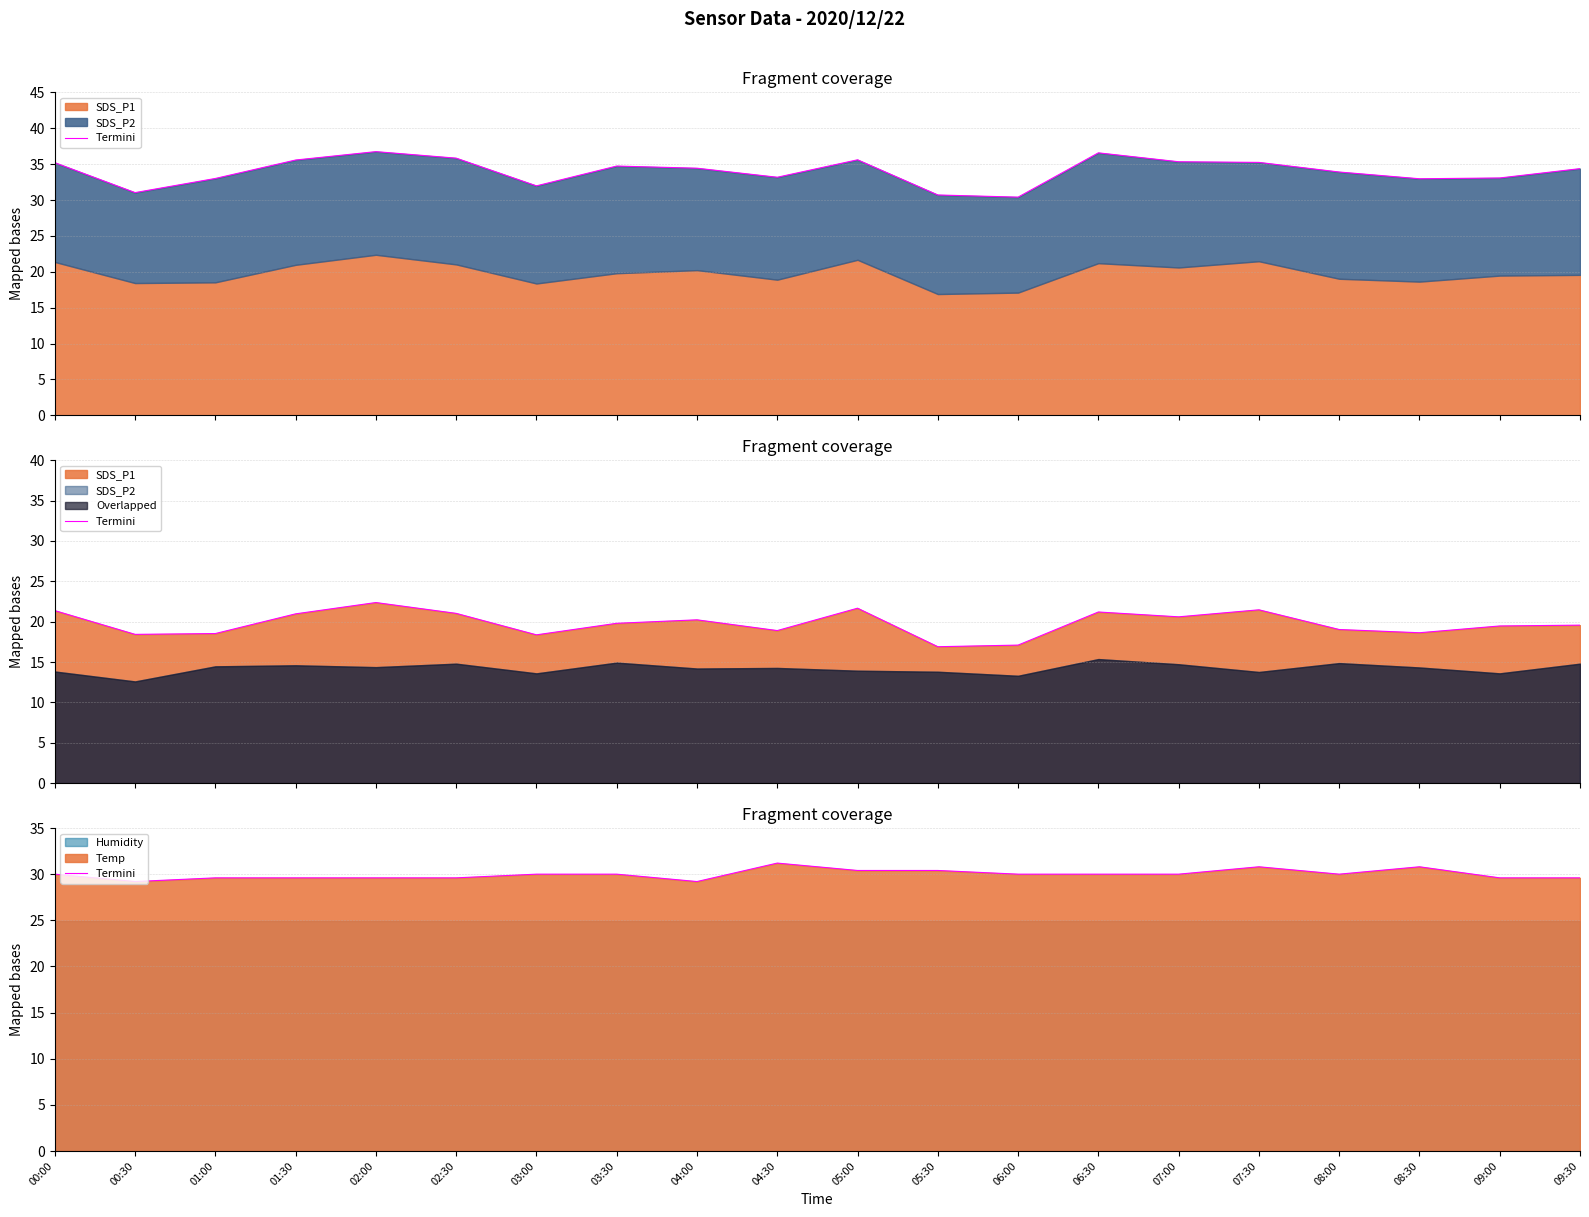

What is the value of the 15th point from the left?

30.0